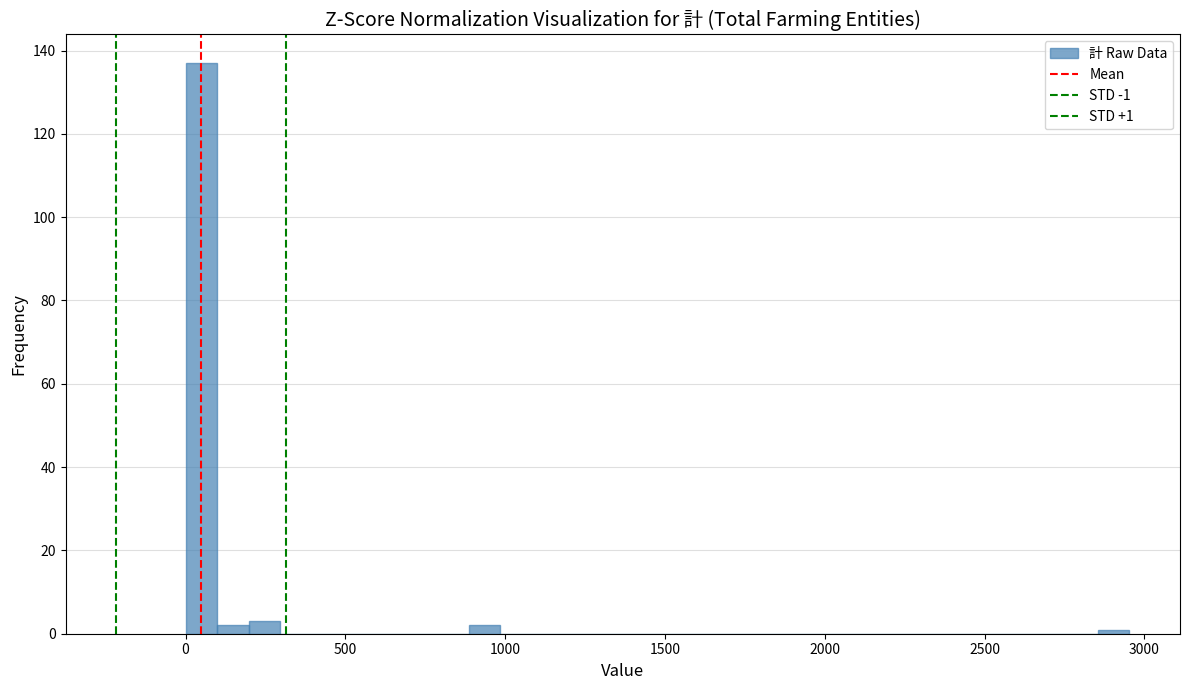

Around what value on the x-axis is the tallest bar? Give the approximate position of its centre, as read against the axis.

50